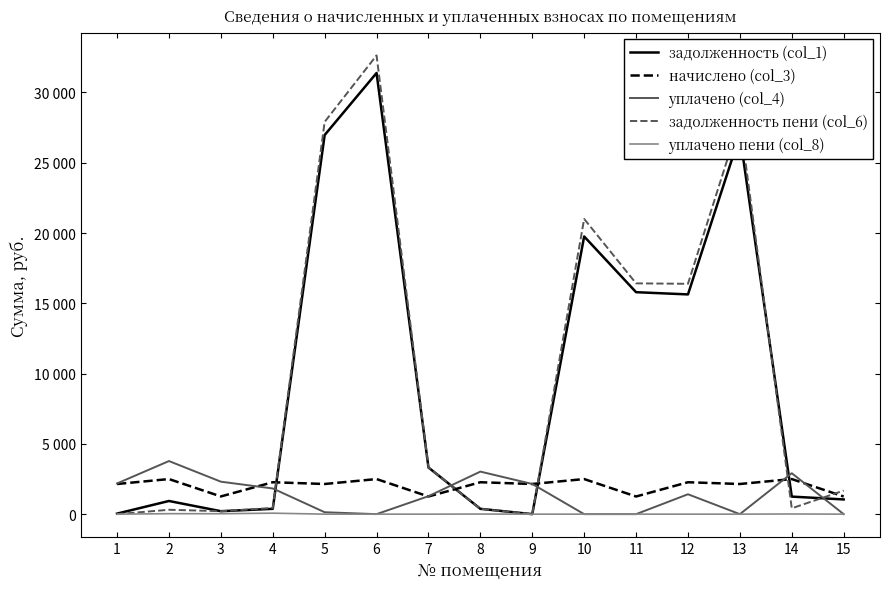

What are all the series names shown in the legend?

задолженность (col_1), начислено (col_3), уплачено (col_4), задолженность пени (col_6), уплачено пени (col_8)